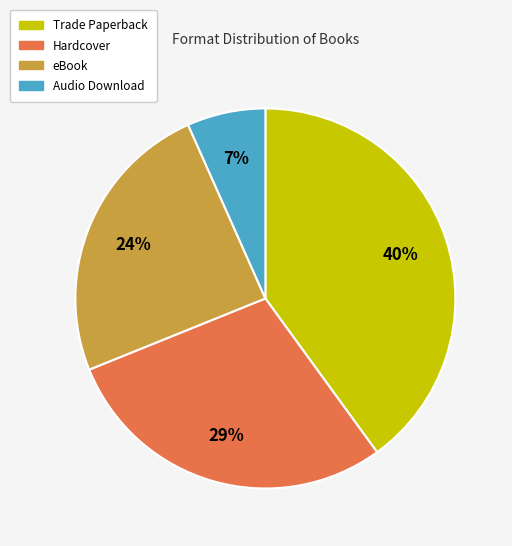

Is Trade Paperback the majority of the pie?

No